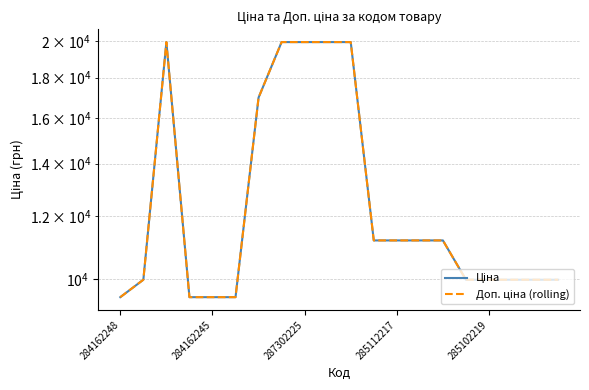

What is the total value across all series at 285102219?

19950.0